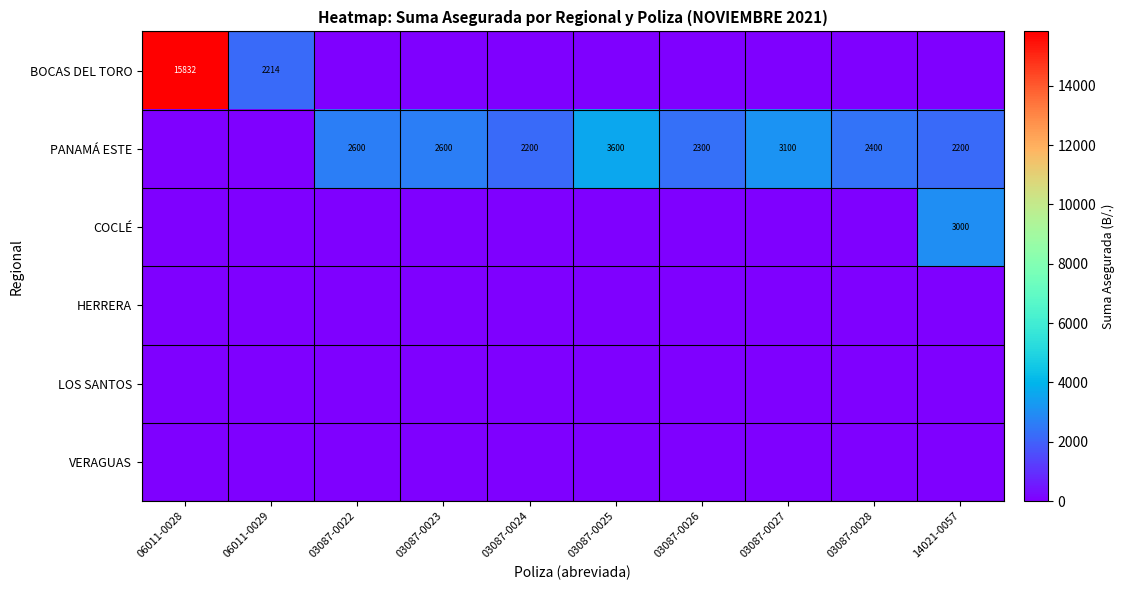

Is it true that COCLÉ equals 3000 at 14021-0057?

True